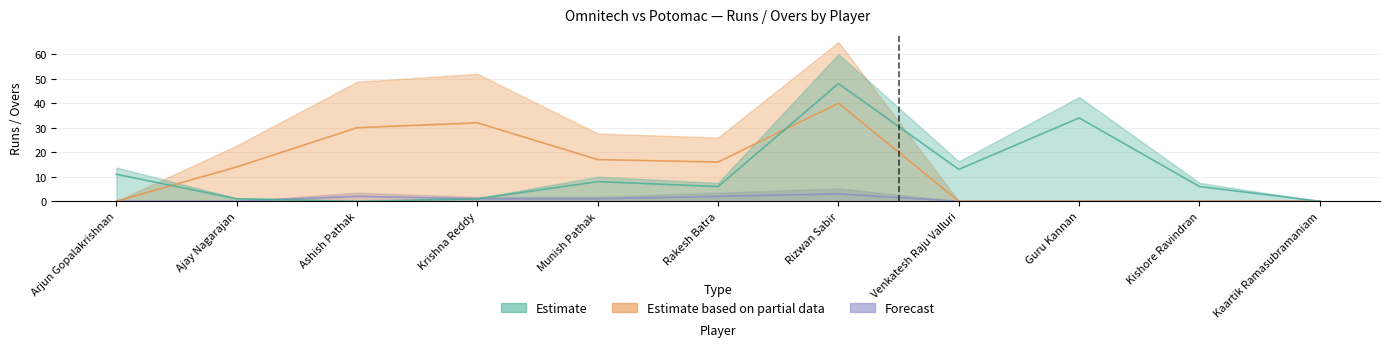

What is the label of the 5th point from the left?

Munish Pathak